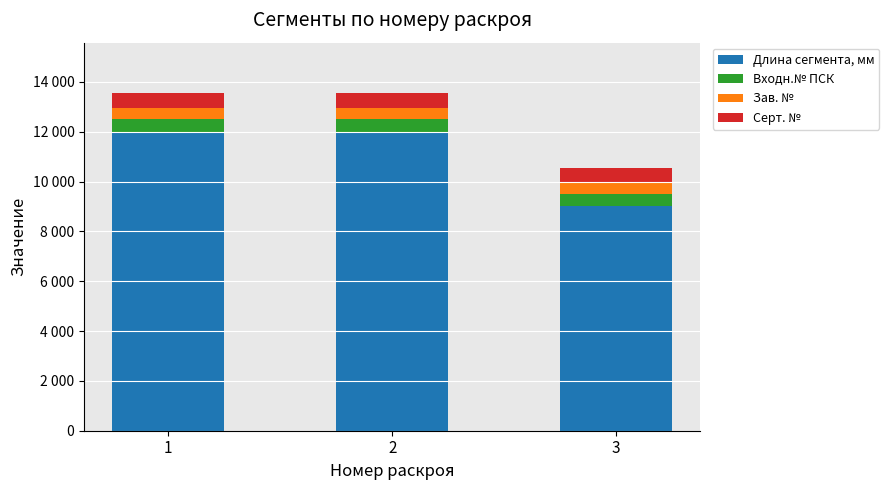

What are all the series names shown in the legend?

Длина сегмента, мм, Входн.№ ПСК, Зав. №, Серт. №